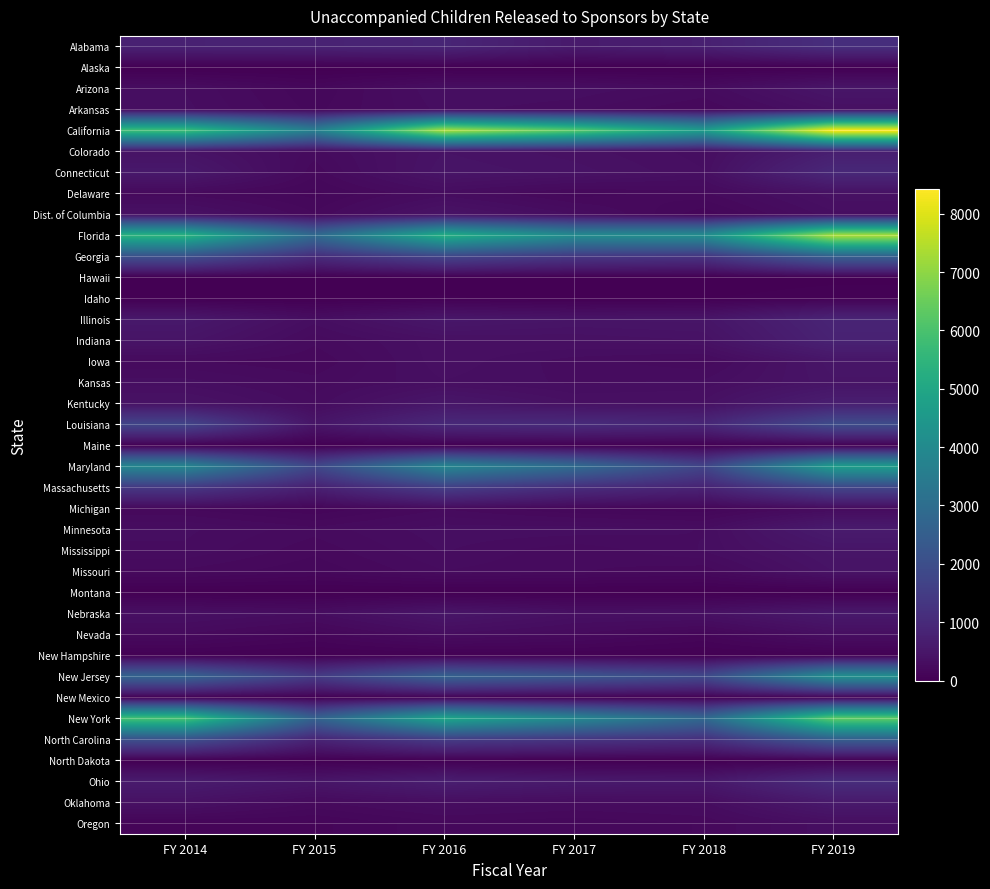

At FY 2017, list the series in order from smallest to largest.

Montana, Alaska, North Dakota, Hawaii, Idaho, Maine, New Hampshire, New Mexico, Michigan, Oregon, Delaware, Nevada, Missouri, Mississippi, Oklahoma, Arkansas, Iowa, Kansas, Dist. of Columbia, Minnesota, Arizona, Nebraska, Kentucky, Indiana, Colorado, Connecticut, Illinois, Ohio, Alabama, Louisiana, Massachusetts, North Carolina, Georgia, New Jersey, Maryland, New York, Florida, California